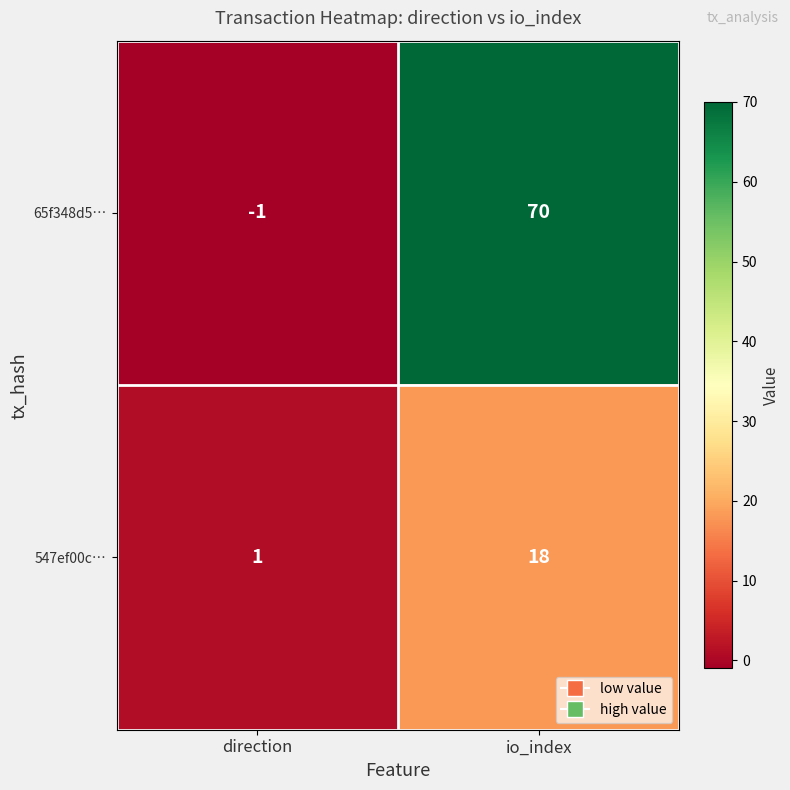

Reading right to left, transcribe all the data shown in this chart.

65f348d5…: 70	-1
547ef00c…: 18	1